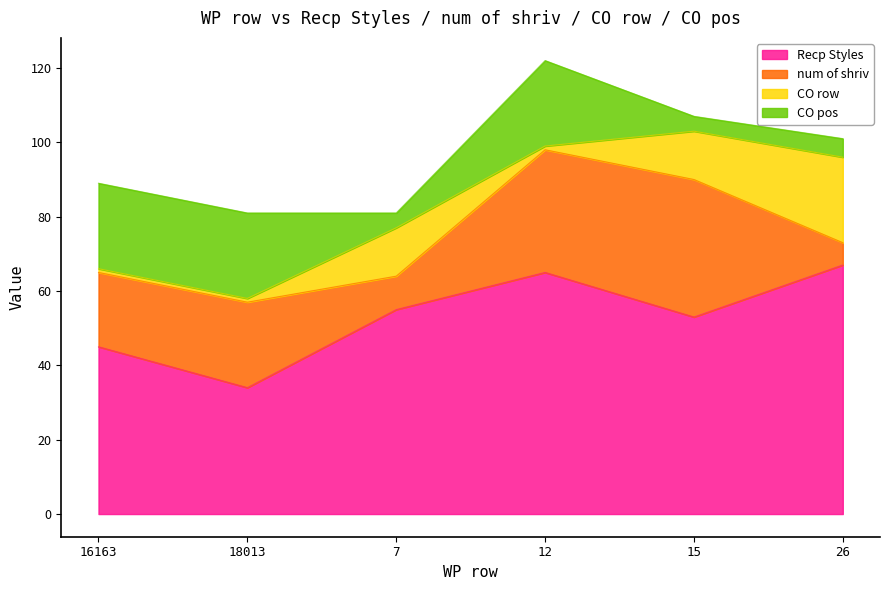

At 15, list the series in order from largest to smallest.

Recp Styles, num of shriv, CO row, CO pos